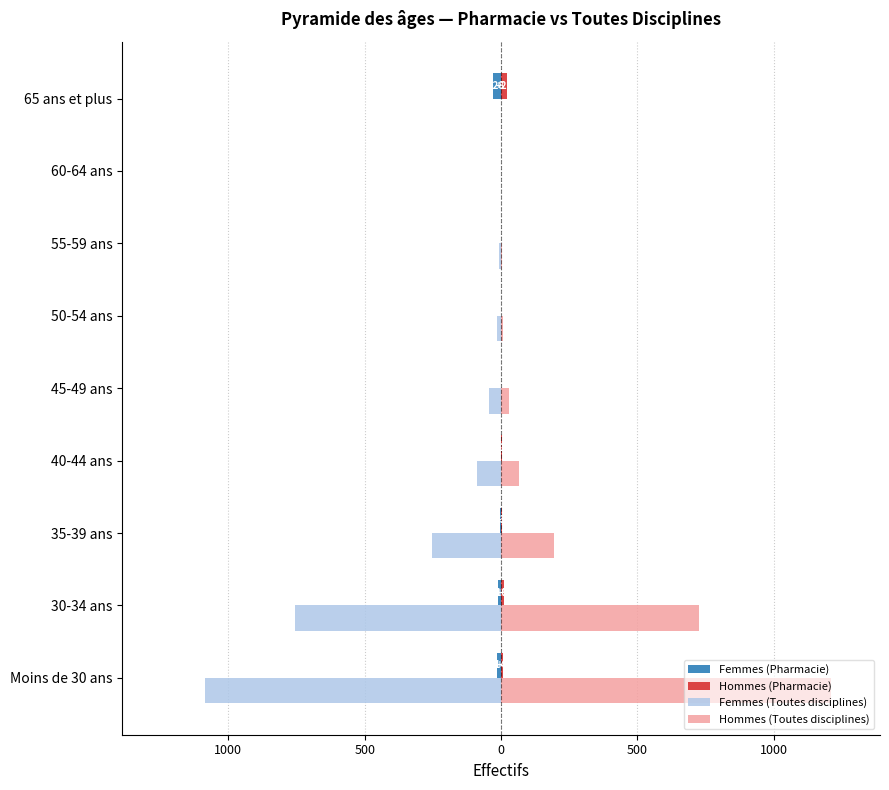

Are the bars horizontal?

Yes